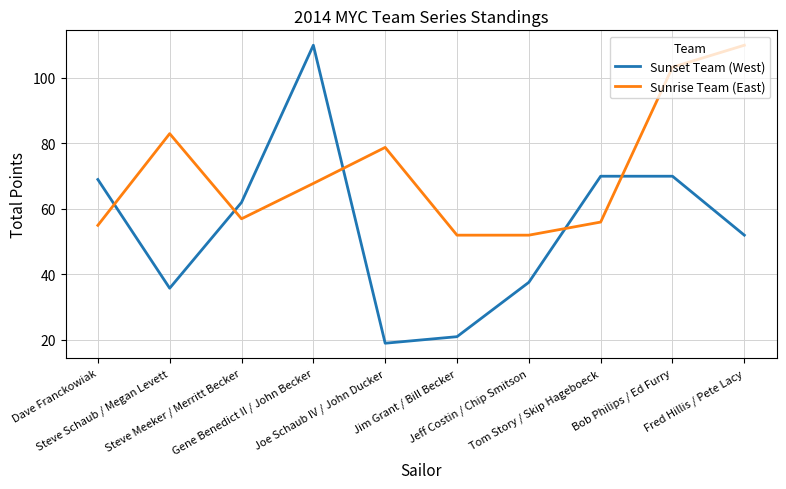

What is the difference between the highest and lowest values at Dave Franckowiak?

14.0